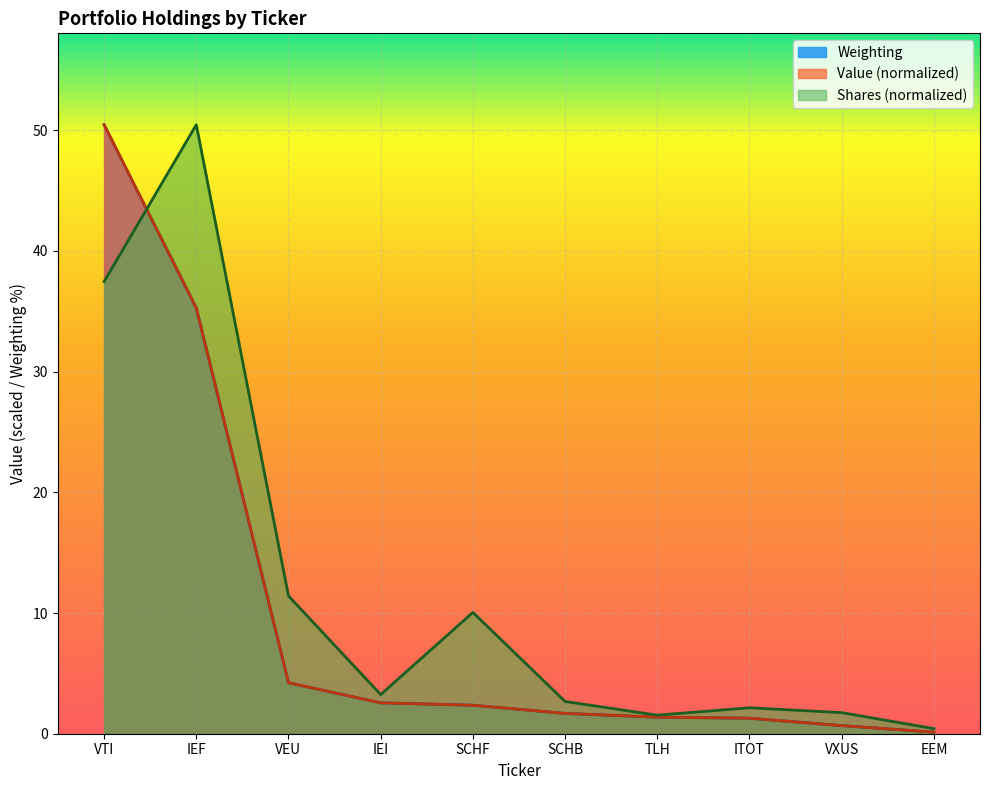

What is the highest value of the Weighting series?

50.5